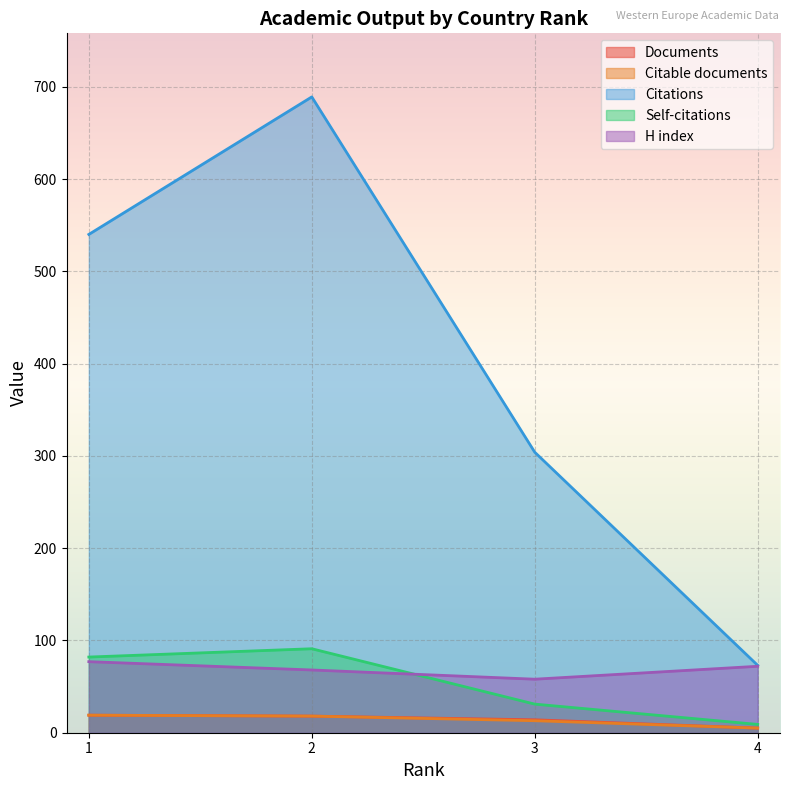

What are all the series names shown in the legend?

Documents, Citable documents, Citations, Self-citations, H index